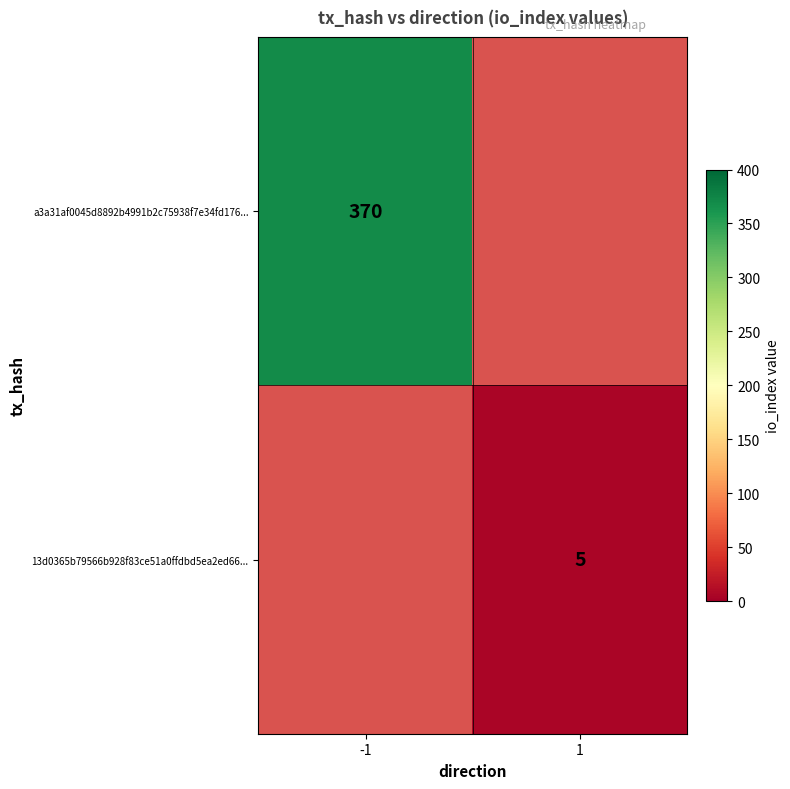

True or false: a3a31af0045d8892b4991b2c75938f7e34fd176... has a value of 588 at -1.

False